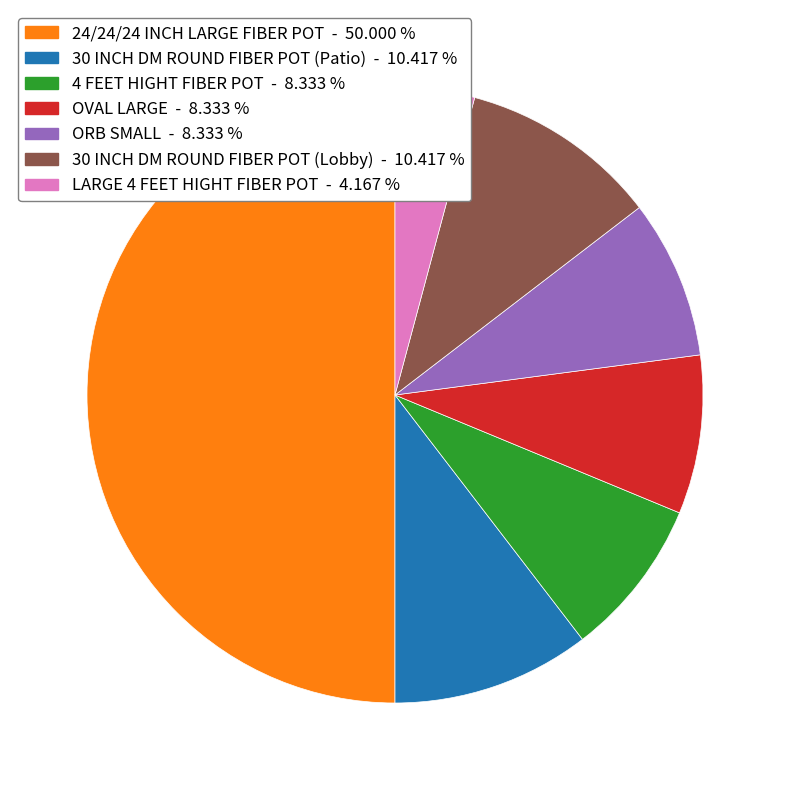

Do 30 INCH DM ROUND FIBER POT (Patio) and ORB SMALL together represent more than half of the pie?

No